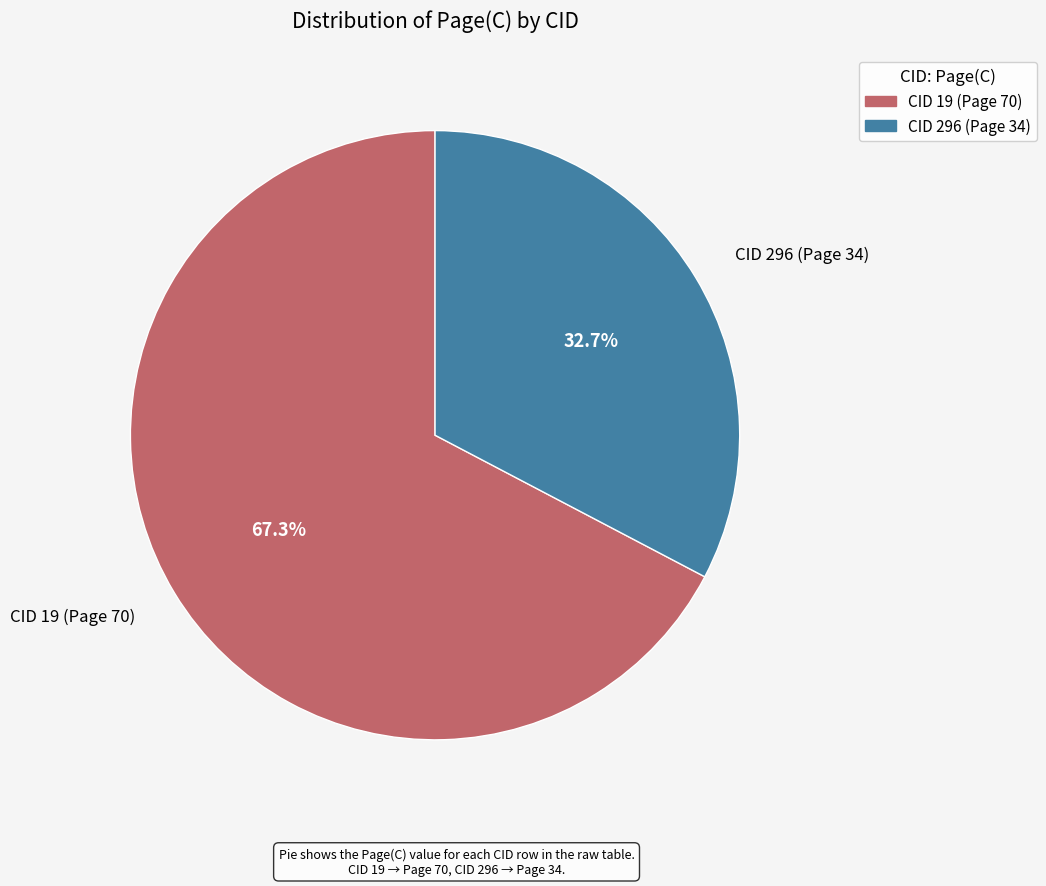

What is the ratio of the value at CID 19 (Page 70) to the value at CID 296 (Page 34)?

2.1